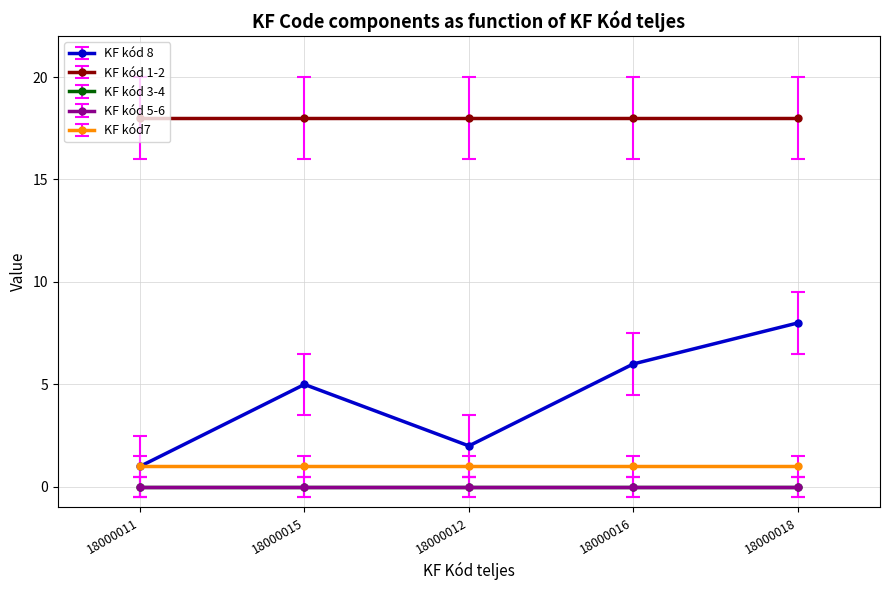

Does the chart have visible grid lines?

Yes